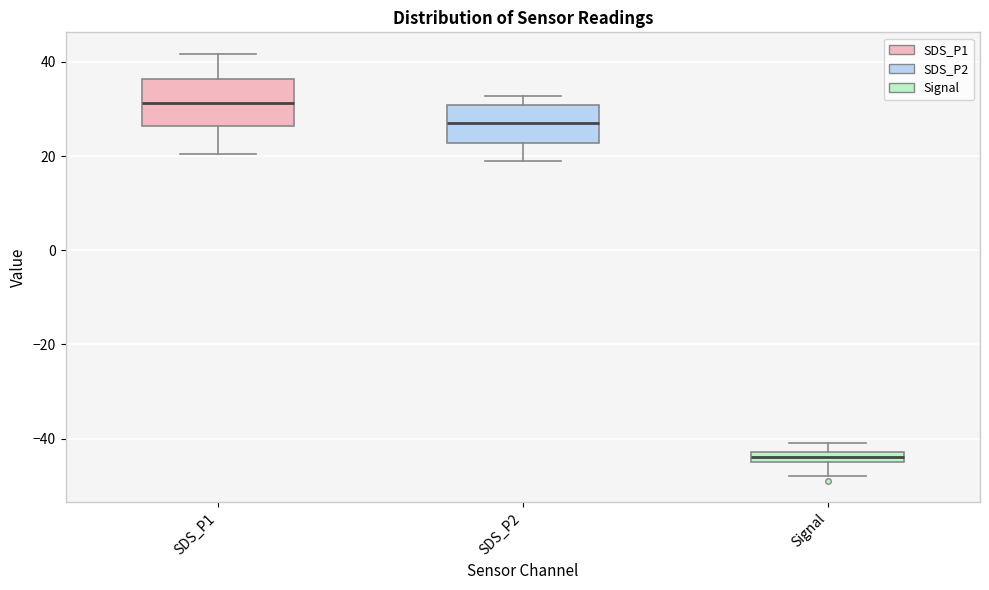

Which box's median line is the highest?

SDS_P1